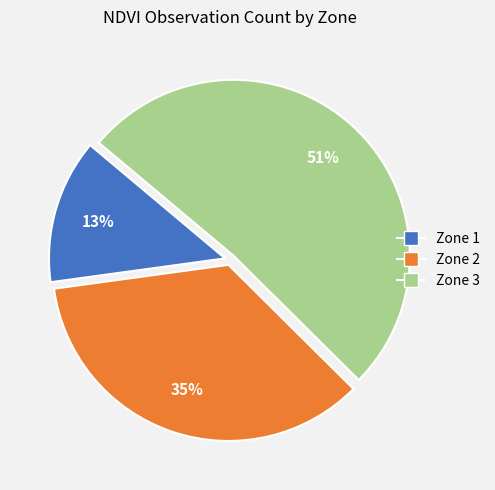

Do Zone 3 and Zone 2 together represent more than half of the pie?

Yes